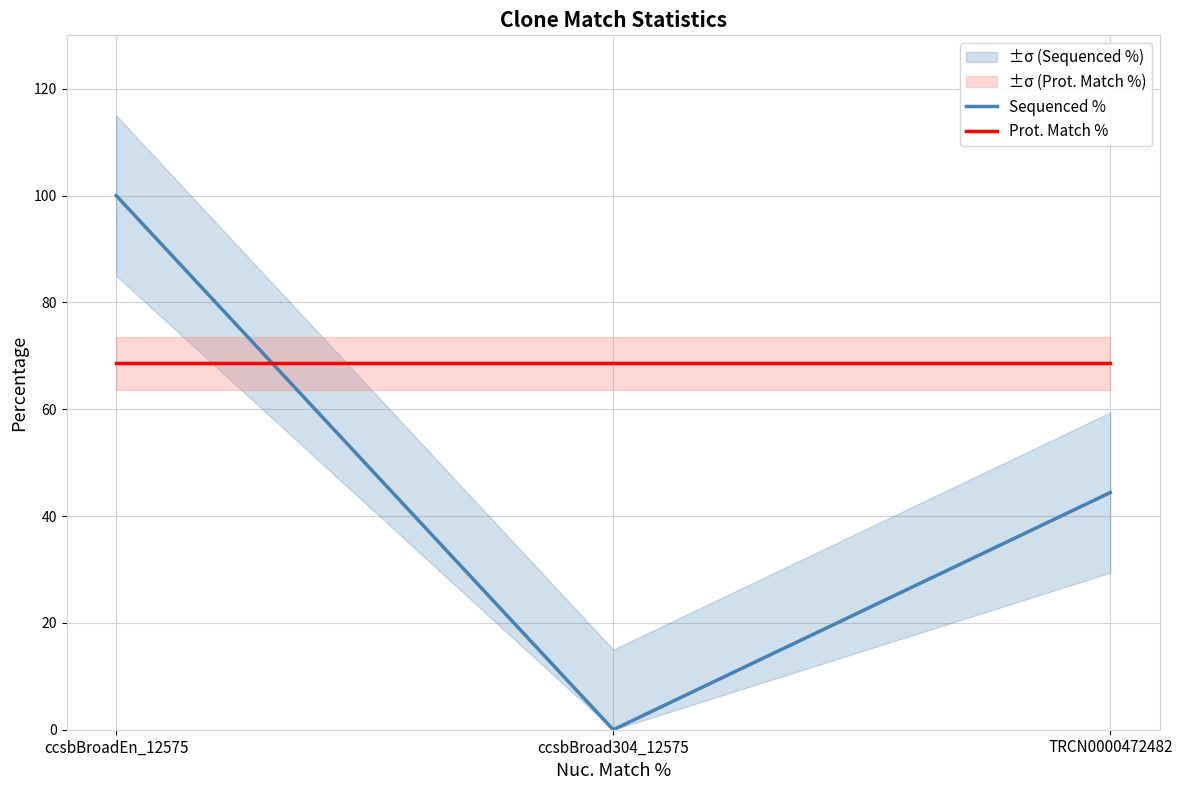

Reading left to right, extract all data points from this chart.

Sequenced %: 100.0	0.0	44.4
Prot. Match %: 68.6	68.6	68.6